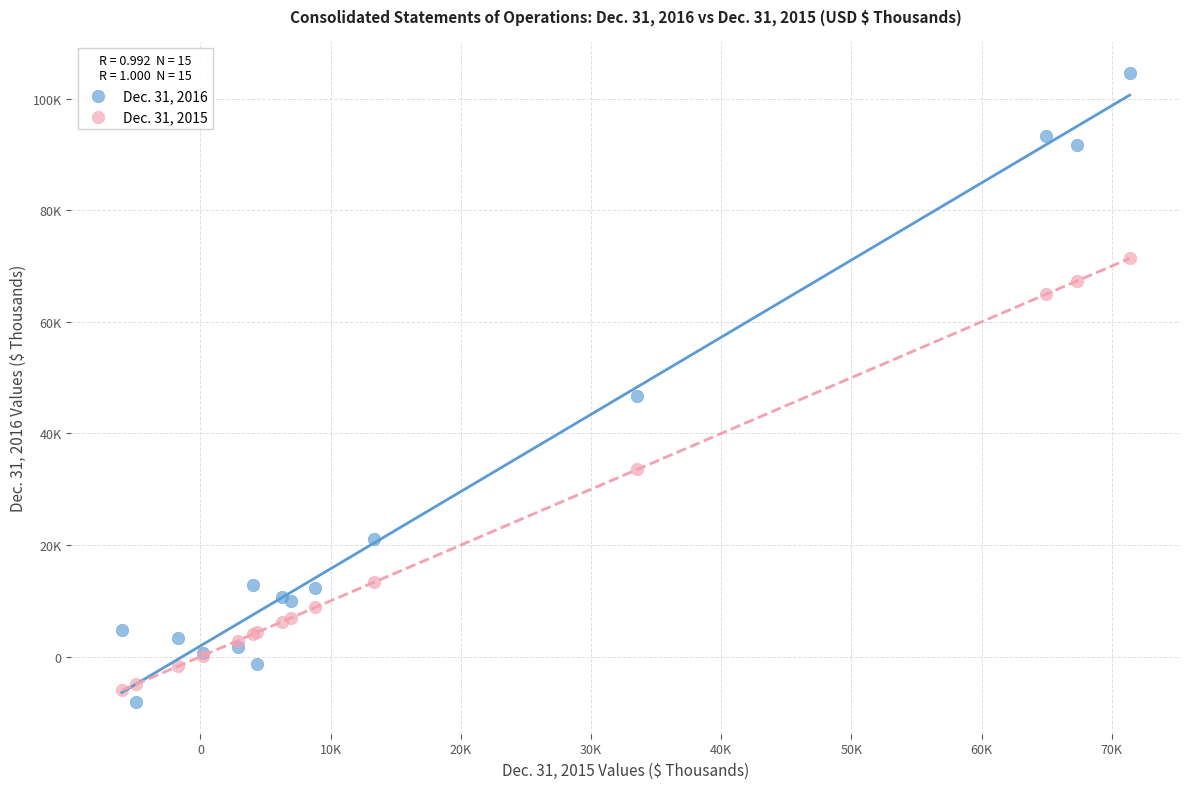

Which series reaches the maximum Y coordinate?

Dec. 31, 2016